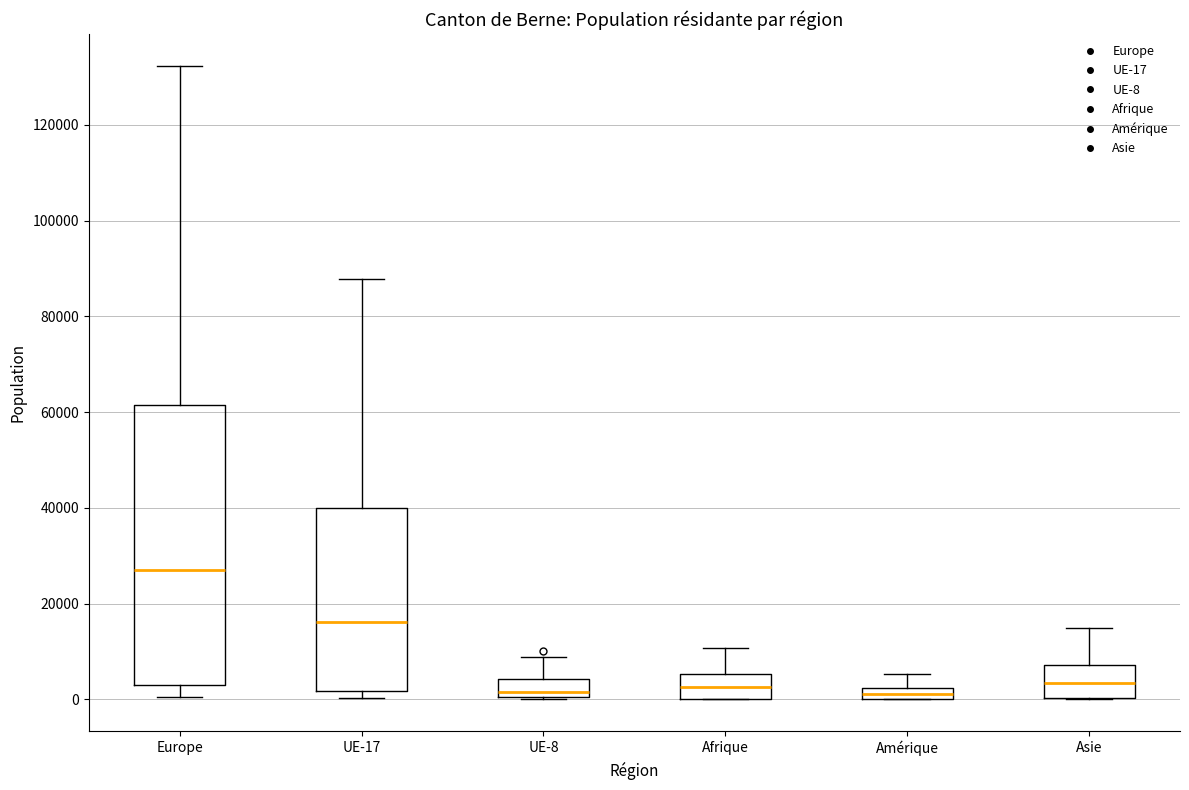

Where is the lower edge of the box for UE-17 on the y-axis? The values are not printed on the chart, so give them approximately, as read against the axis.

2000